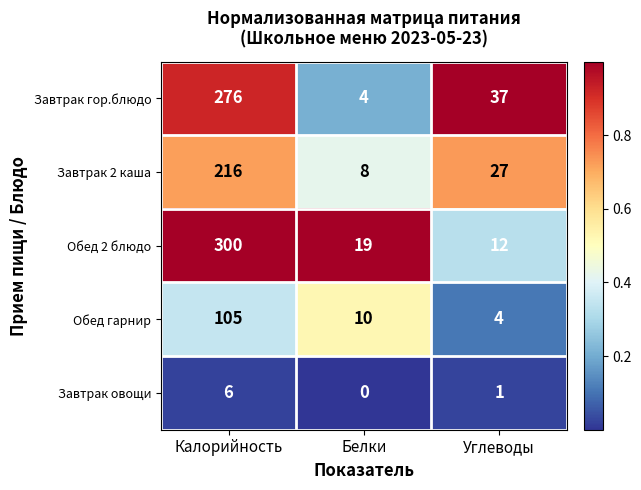

What is the total value across all series at Калорийность?

903